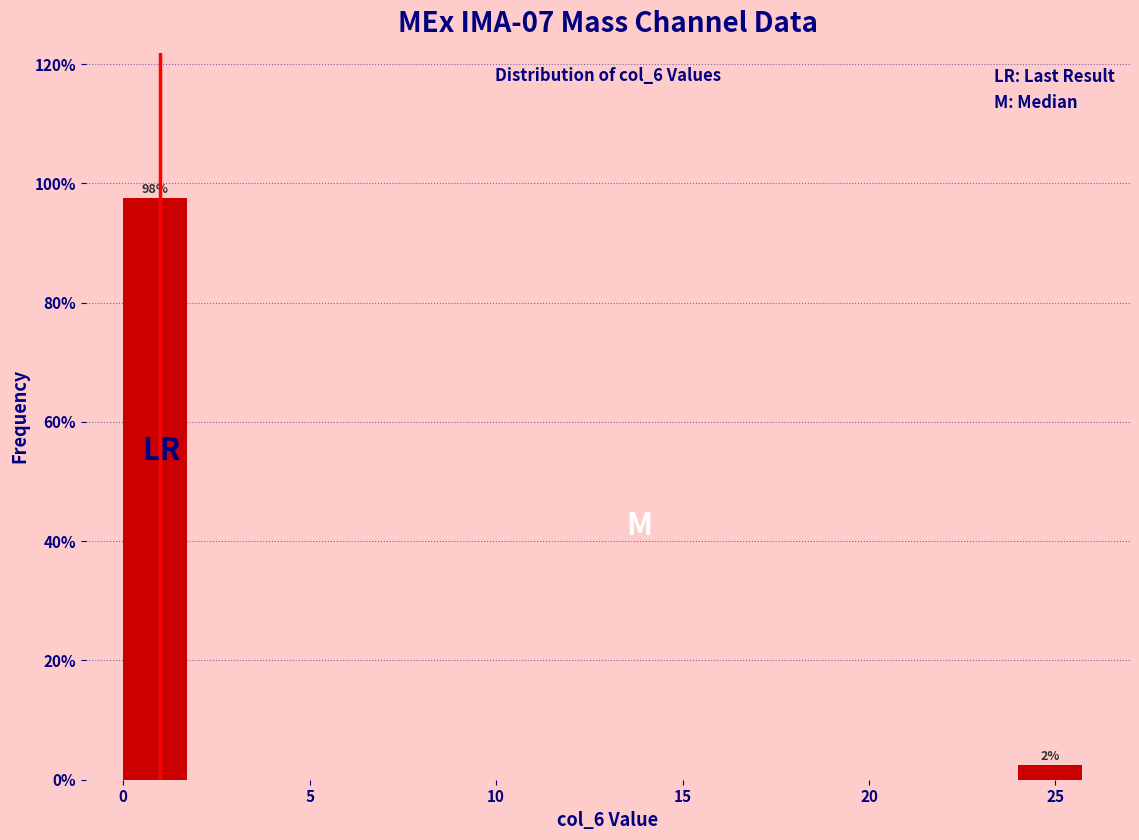

Over which range of the x-axis is the bar tallest?

0 to 2